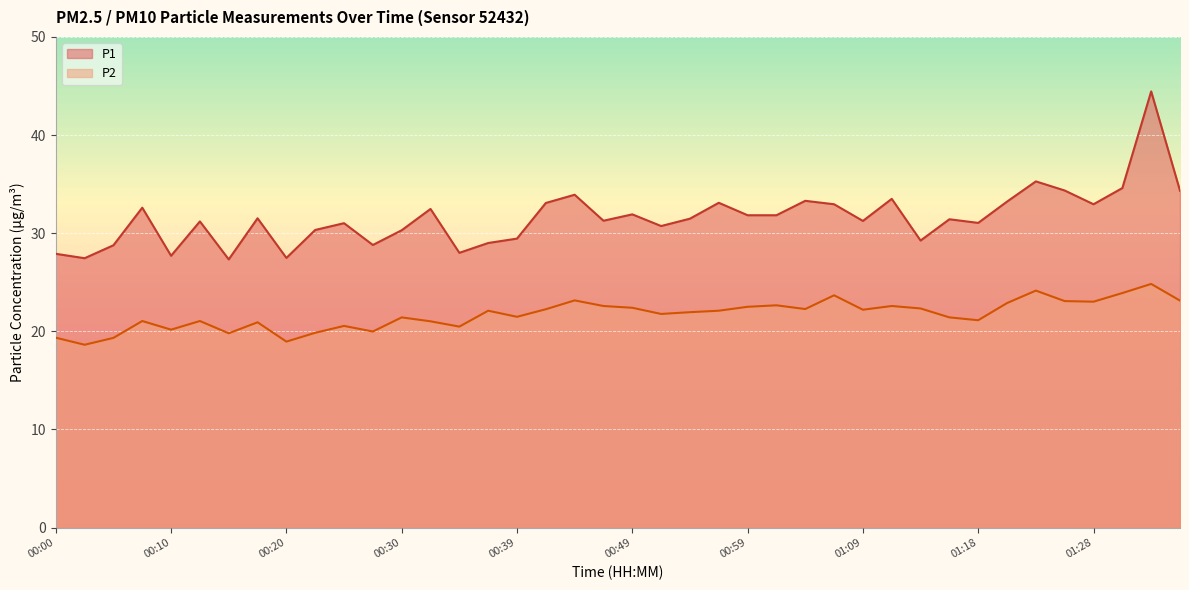

At which label does P2 first exceed 22?

00:37